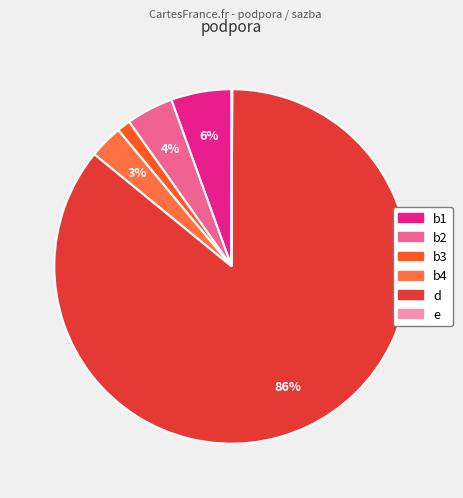

Count the number of slices in the pie.

6